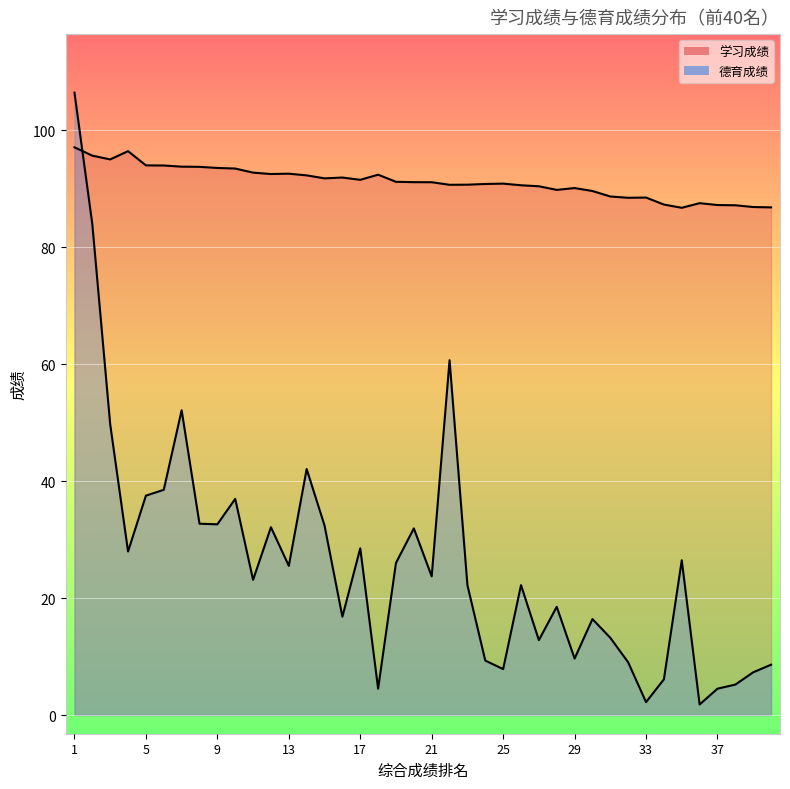

Reading right to left, extract all data points from this chart.

学习成绩: 86.8	86.8	87.1	87.2	87.5	86.7	87.3	88.5	88.4	88.6	89.6	90.1	89.8	90.4	90.6	90.8	90.8	90.7	90.6	91.1	91.1	91.2	92.4	91.5	91.9	91.7	92.2	92.5	92.5	92.7	93.4	93.5	93.7	93.7	93.9	94.0	96.4	95.0	95.6	97.0
德育成绩: 8.6	7.3	5.2	4.5	1.8	26.4	6.1	2.2	9.0	13.2	16.4	9.7	18.5	12.8	22.2	7.8	9.3	22.2	60.6	23.7	31.9	26.0	4.5	28.5	16.8	32.4	42.0	25.5	32.1	23.1	37.0	32.6	32.7	52.1	38.5	37.5	27.9	49.7	83.9	106.4